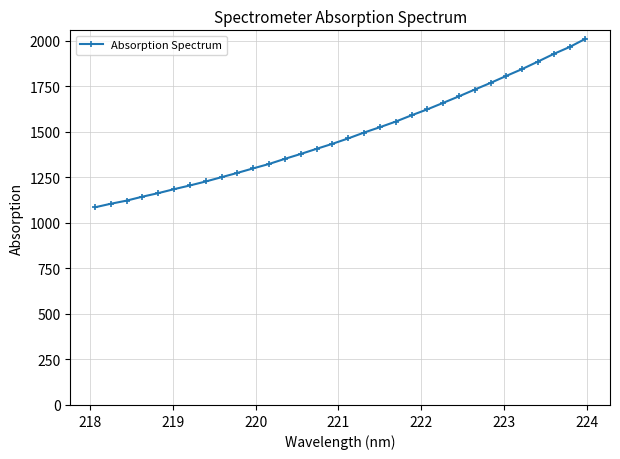

What is the greatest value displayed?

2010.7